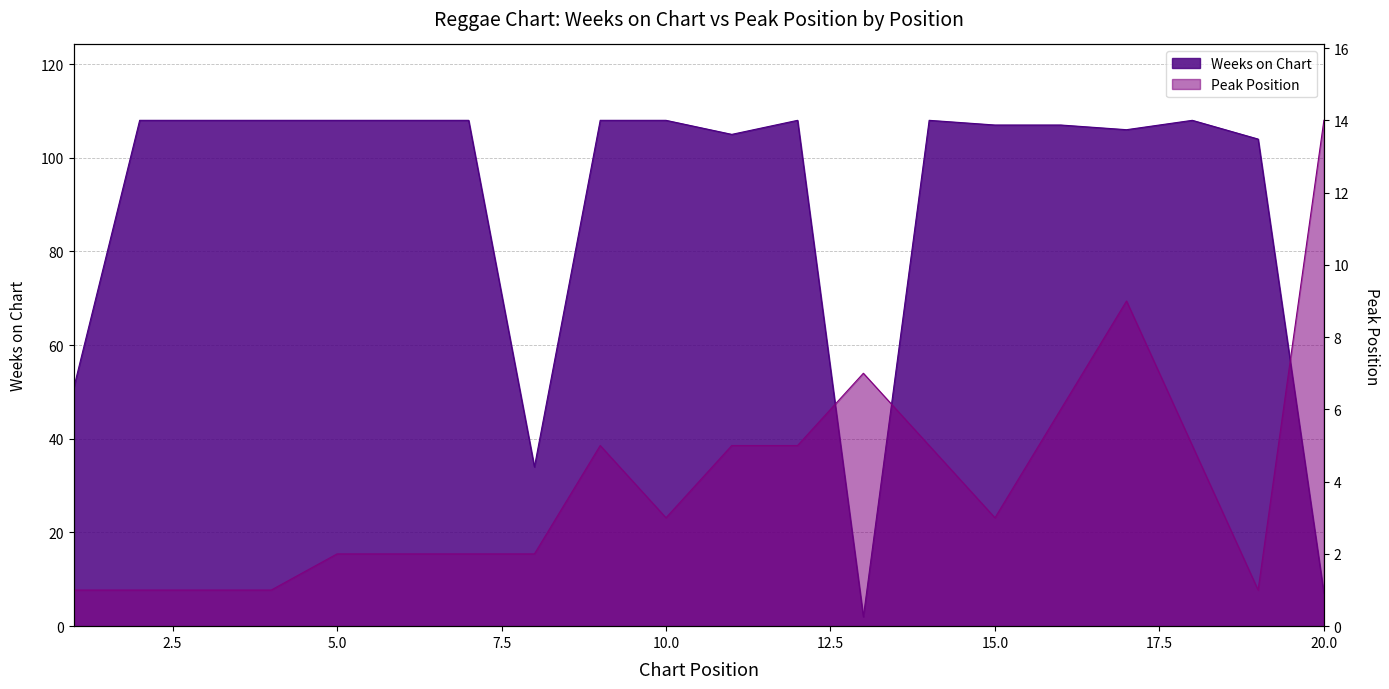

Count the number of data series in this chart.

2